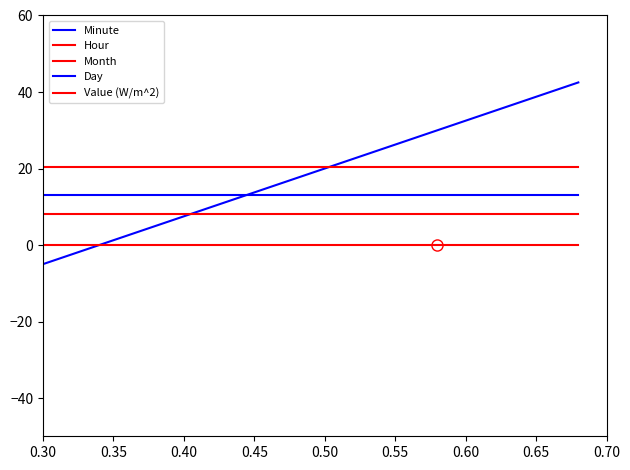

What is the value of the Month point at the 13th from the left?

20.5